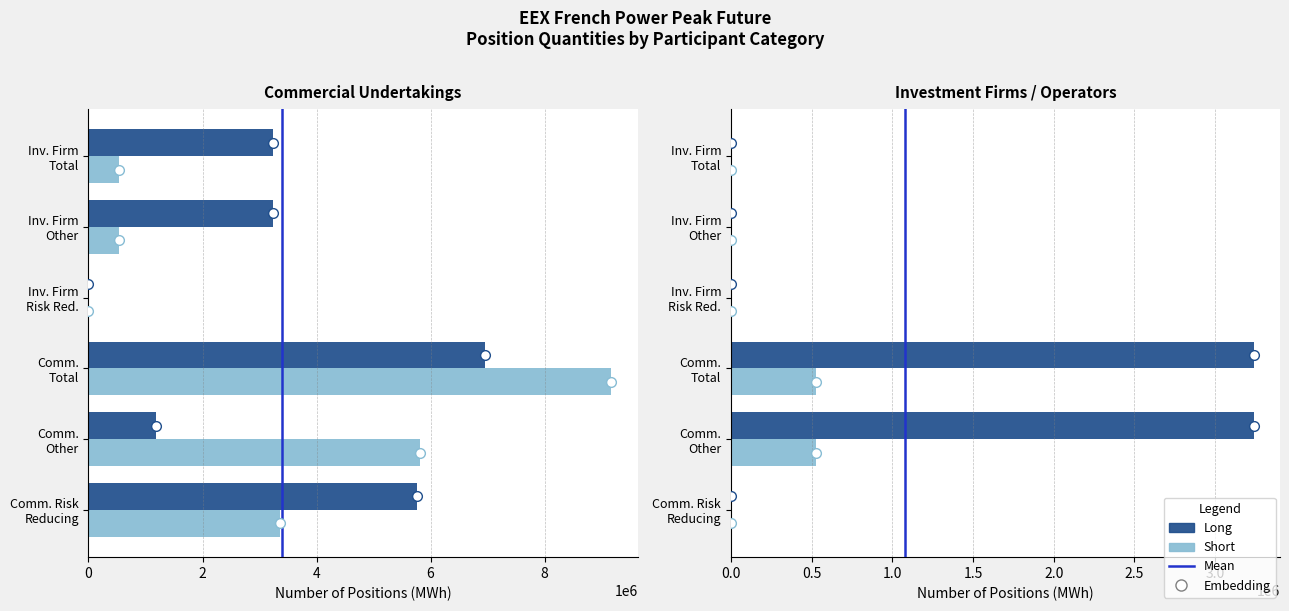

Is it true that Long equals 3241032 at 4?

True